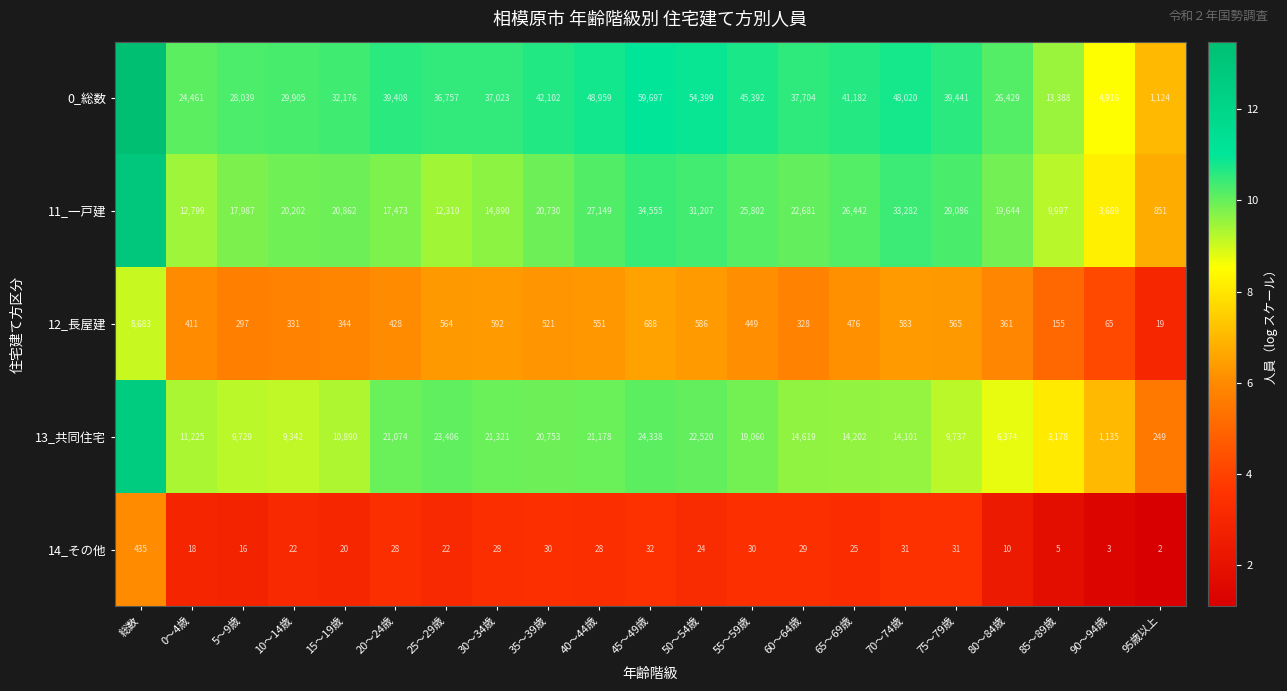

Is the value of 0_総数 at 50～54歳 greater than the value of 11_一戸建 at 55～59歳?

Yes